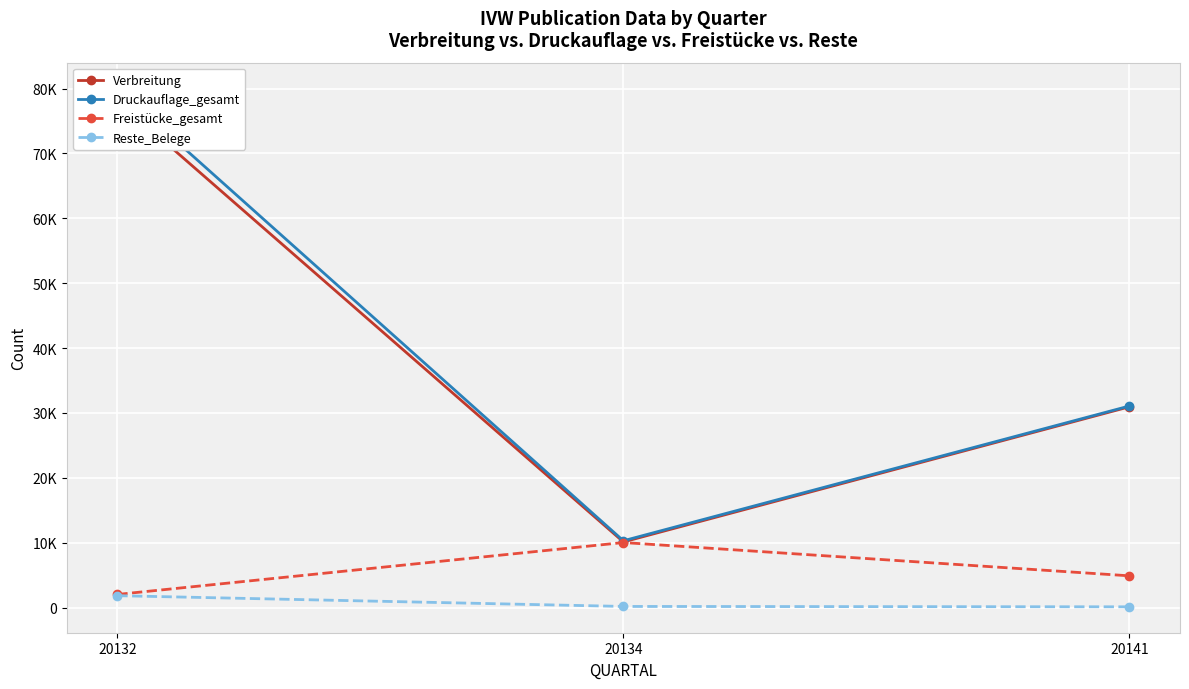

List the series in order of their peak value, lowest first.

Reste_Belege, Freistücke_gesamt, Verbreitung, Druckauflage_gesamt